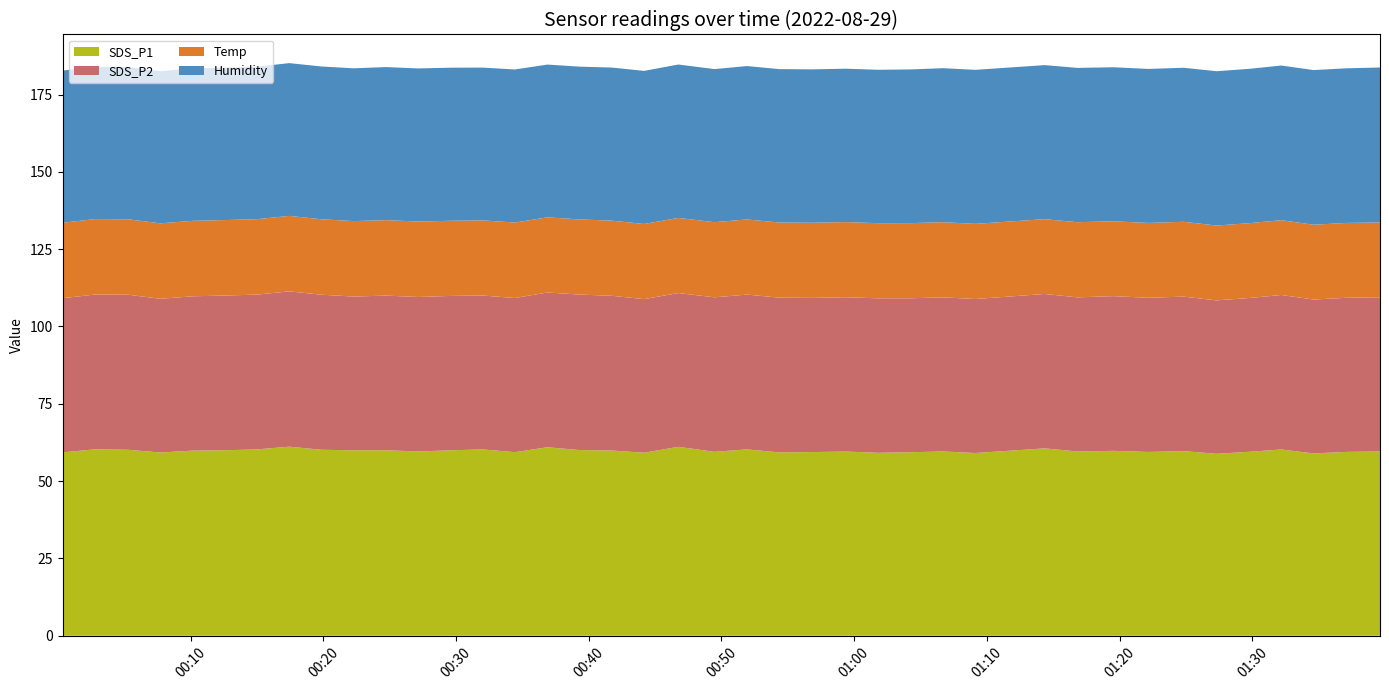

Reading right to left, list all the values displayed in this chart.

SDS_P1: 39=59.6	38=59.5	37=59.0	36=60.2	35=59.5	34=58.8	33=59.7	32=59.4	31=59.8	30=59.6	29=60.6	28=59.1	27=59.6	26=59.3	25=59.1	24=59.5	23=59.4	22=59.3	21=60.2	20=59.5	19=61.1	18=59.2	17=59.9	16=60.0	15=61.0	14=59.4	13=60.2	12=60.0	11=59.6	10=60.0	9=60.0	8=60.1	7=61.1	6=60.2	5=60.0	4=59.9	3=59.2	2=60.1	1=60.3	0=59.3
SDS_P2: 39=49.9	38=49.8	37=49.8	36=50.0	35=49.7	34=49.6	33=50.0	32=49.9	31=50.0	30=49.8	29=49.9	28=49.8	27=49.8	26=49.8	25=50.0	24=49.9	23=49.9	22=50.0	21=50.0	20=50.0	19=49.7	18=49.7	17=50.0	16=50.3	15=50.0	14=49.9	13=49.8	12=49.9	11=50.0	10=50.0	9=49.7	8=50.1	7=50.2	6=50.0	5=50.0	4=49.9	3=49.7	2=50.1	1=50.0	0=49.9
Temp: 39=24.2	38=24.2	37=24.2	36=24.2	35=24.2	34=24.2	33=24.2	32=24.2	31=24.2	30=24.3	29=24.2	28=24.3	27=24.3	26=24.3	25=24.3	24=24.3	23=24.3	22=24.3	21=24.3	20=24.3	19=24.3	18=24.3	17=24.3	16=24.3	15=24.3	14=24.4	13=24.3	12=24.3	11=24.4	10=24.4	9=24.4	8=24.4	7=24.4	6=24.4	5=24.4	4=24.4	3=24.4	2=24.4	1=24.4	0=24.4
Humidity: 39=50.1	38=50.0	37=50.0	36=50.0	35=49.9	34=49.9	33=49.8	32=49.8	31=49.8	30=49.9	29=49.8	28=49.8	27=49.8	26=49.7	25=49.6	24=49.6	23=49.6	22=49.6	21=49.6	20=49.5	19=49.6	18=49.5	17=49.5	16=49.4	15=49.4	14=49.5	13=49.4	12=49.5	11=49.5	10=49.5	9=49.4	8=49.4	7=49.4	6=49.3	5=49.3	4=49.3	3=49.2	2=49.2	1=49.2	0=49.2